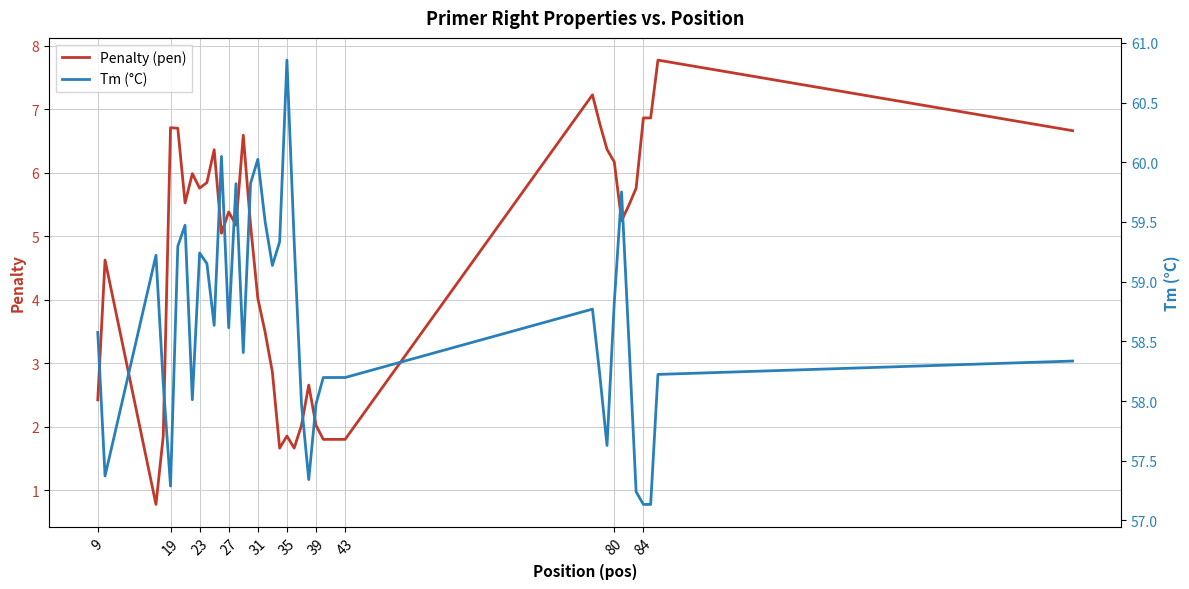

In Tm (°C), how many points are higher than both neighbors (excluding endpoints)?

9